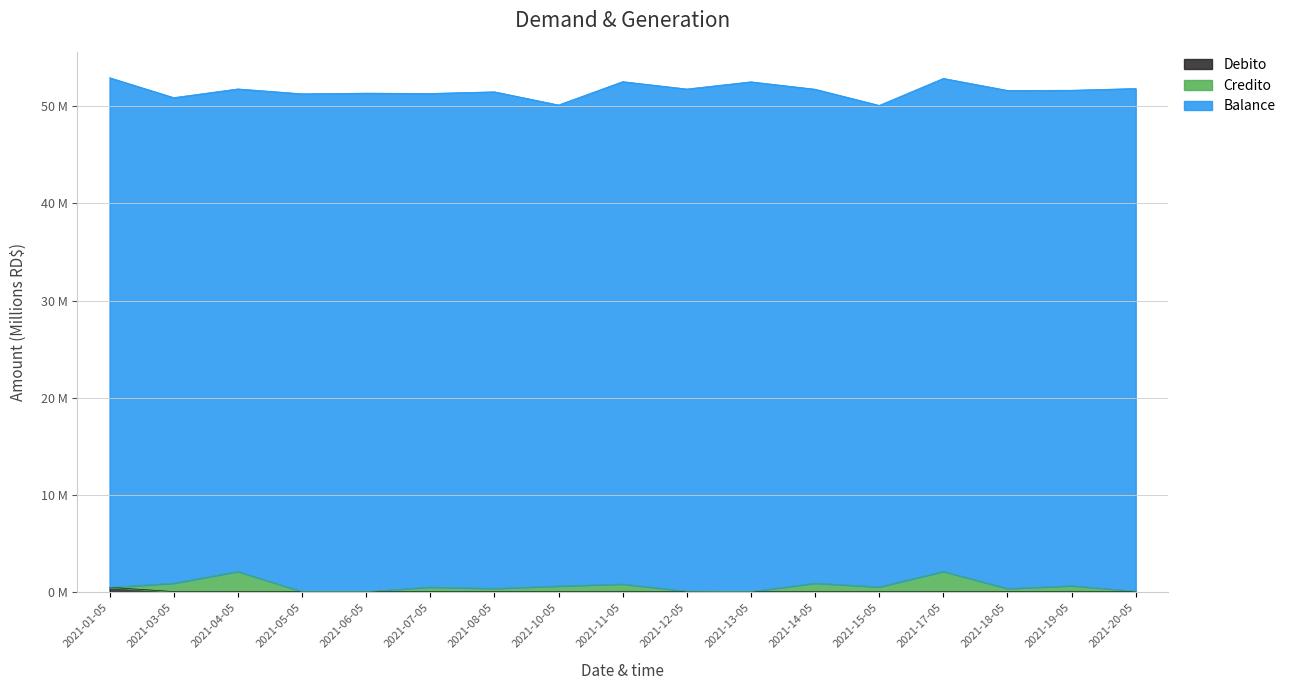

Does the chart have visible grid lines?

Yes